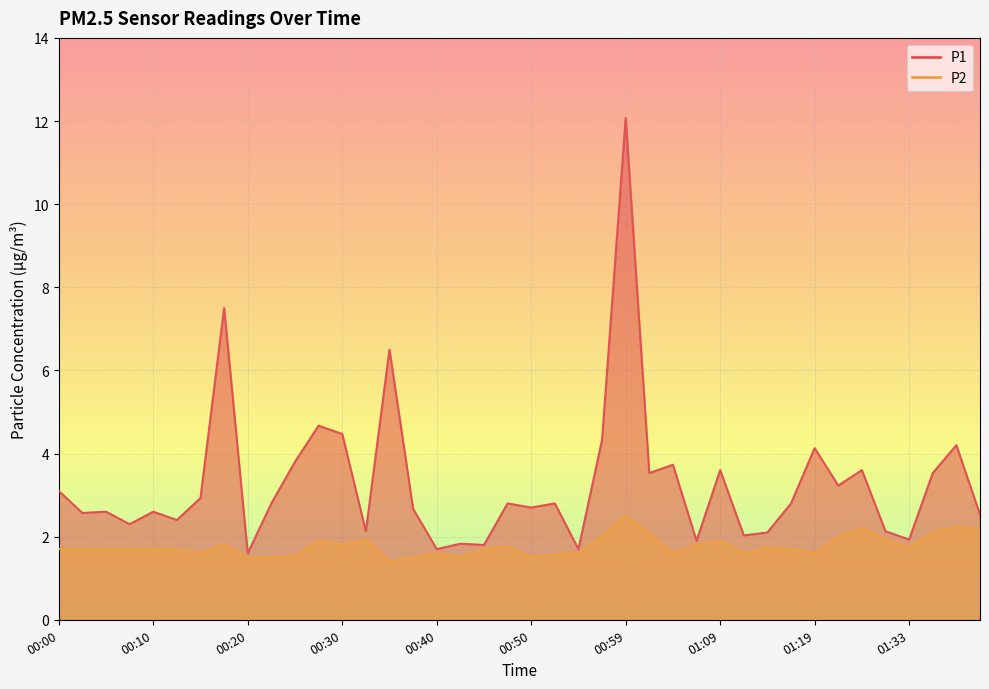

True or false: P1 and P2 intersect in this chart.

False